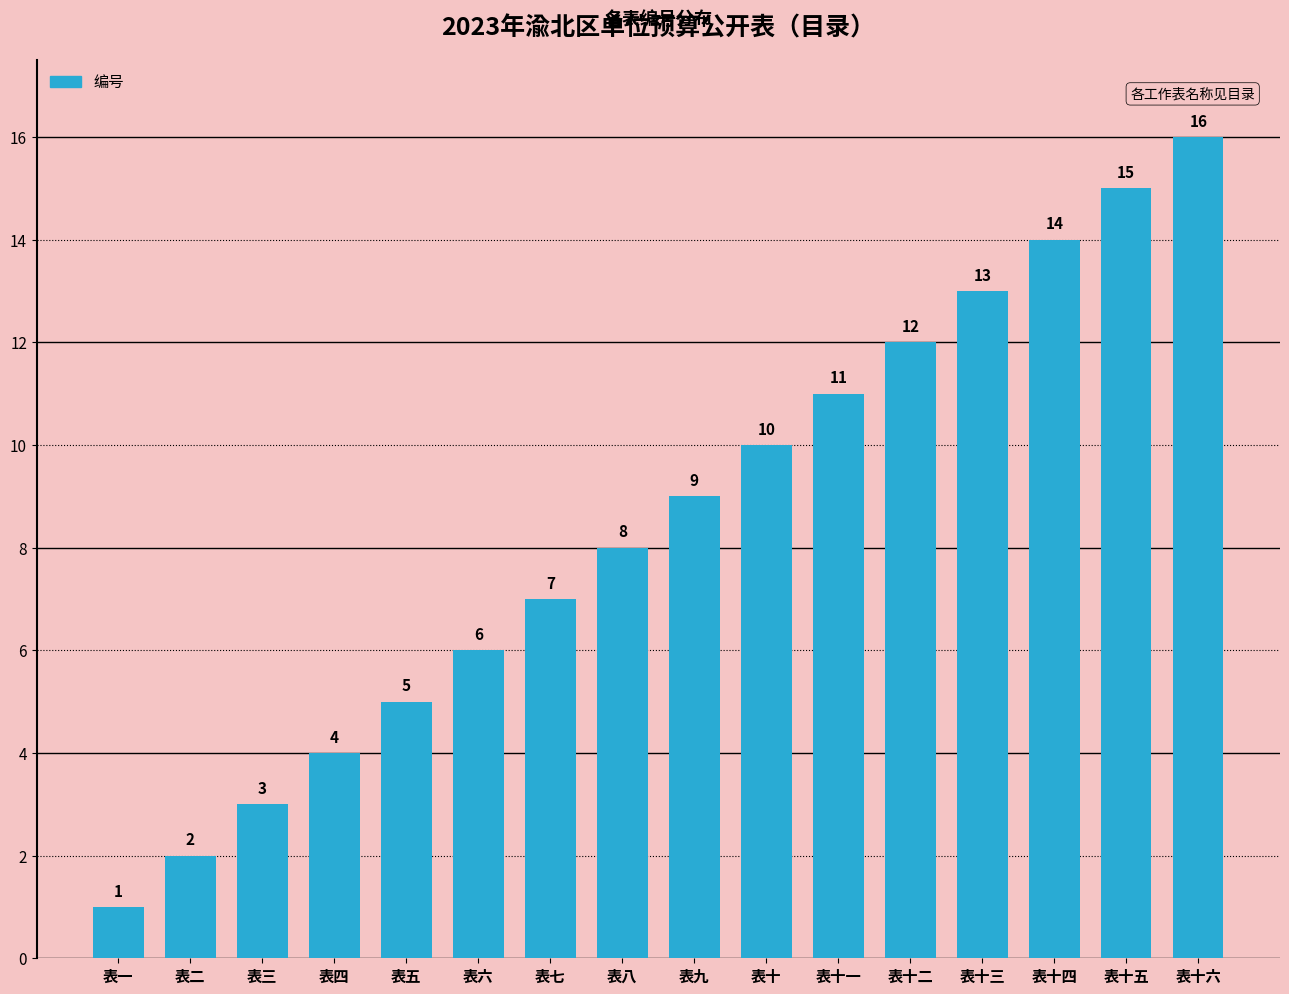

Approximately how many times larger is the value at 表九 compared to 表八?

1.1